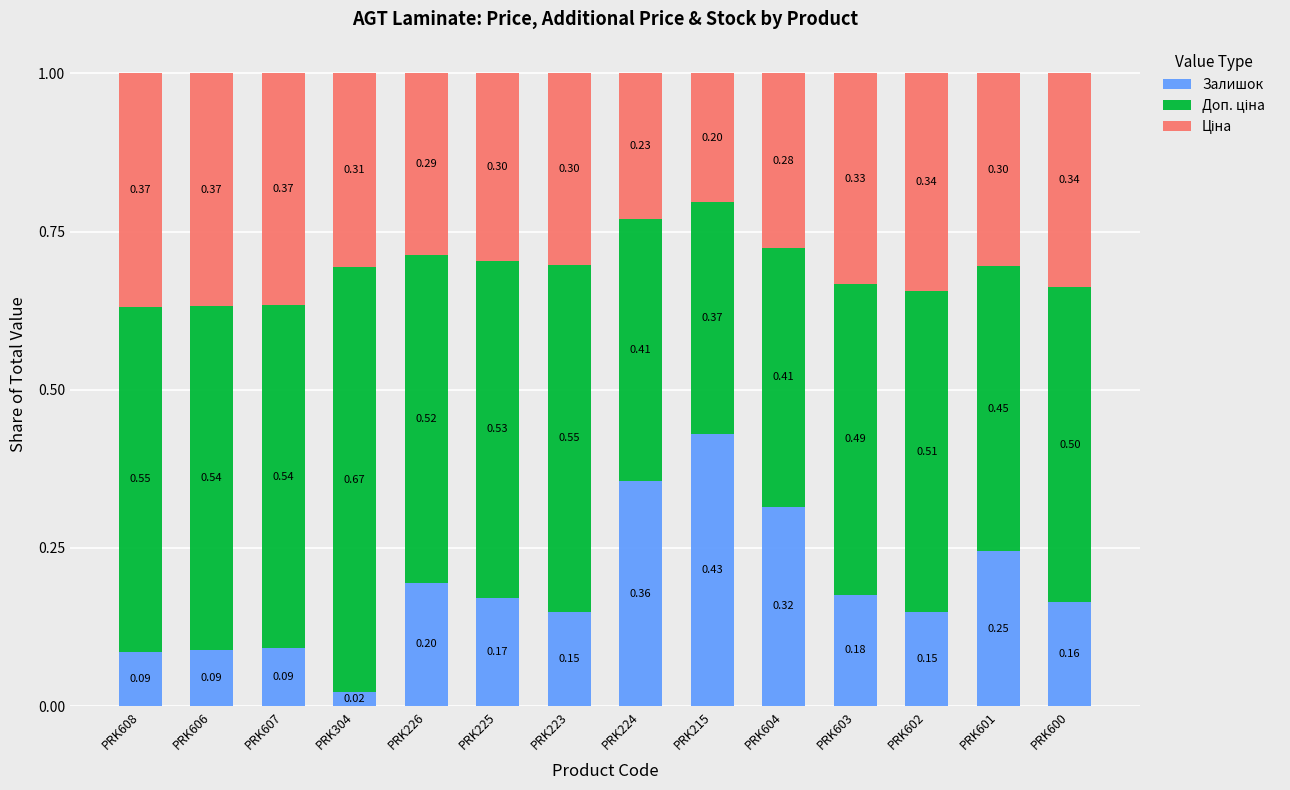

Are the bars horizontal?

No